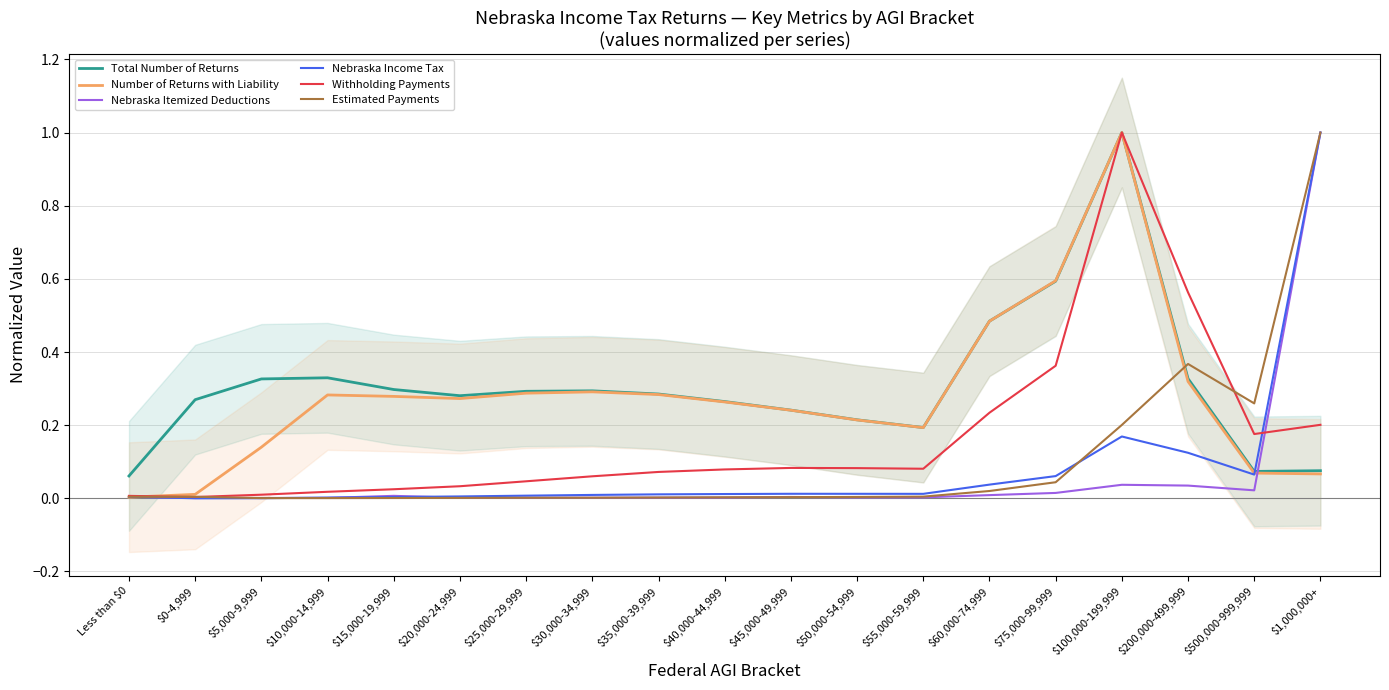

True or false: Withholding Payments has a value of 0.2 at $1,000,000+.

True